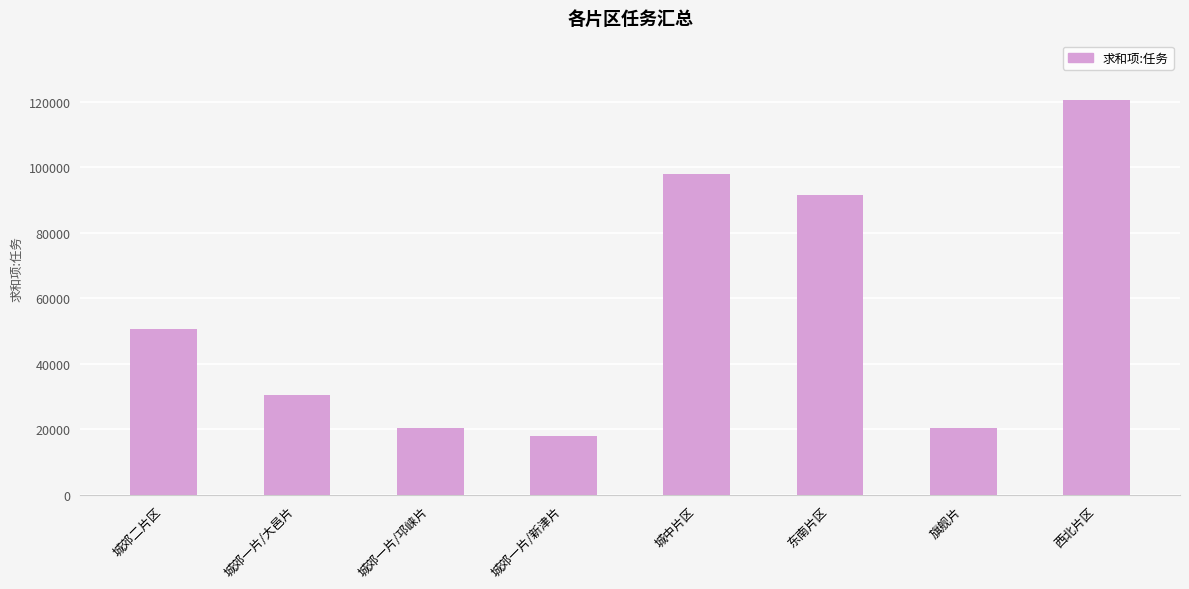

Are the bars grouped side by side (vs. stacked)?

No